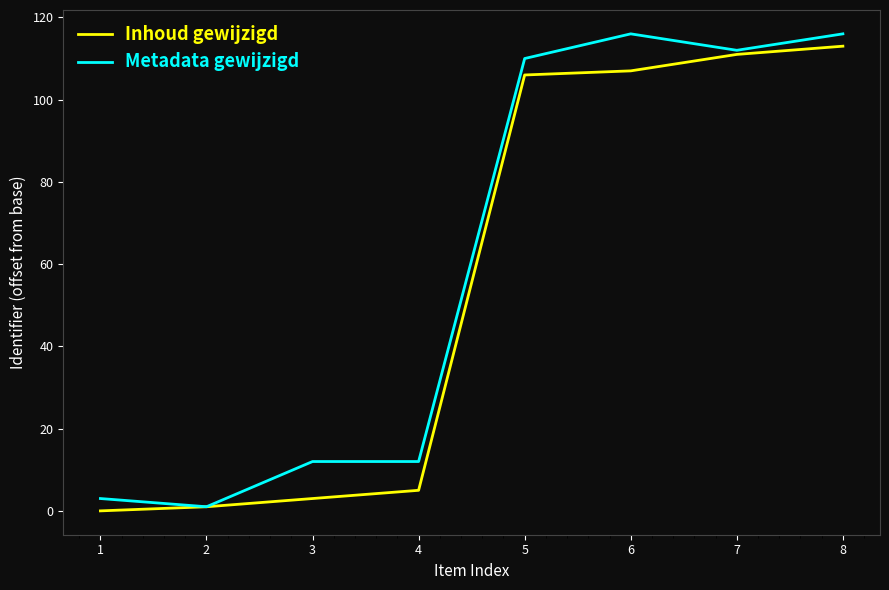

Reading left to right, extract all data points from this chart.

Inhoud gewijzigd: 1=0	2=1	3=3	4=5	5=106	6=107	7=111	8=113
Metadata gewijzigd: 1=3	2=1	3=12	4=12	5=110	6=116	7=112	8=116